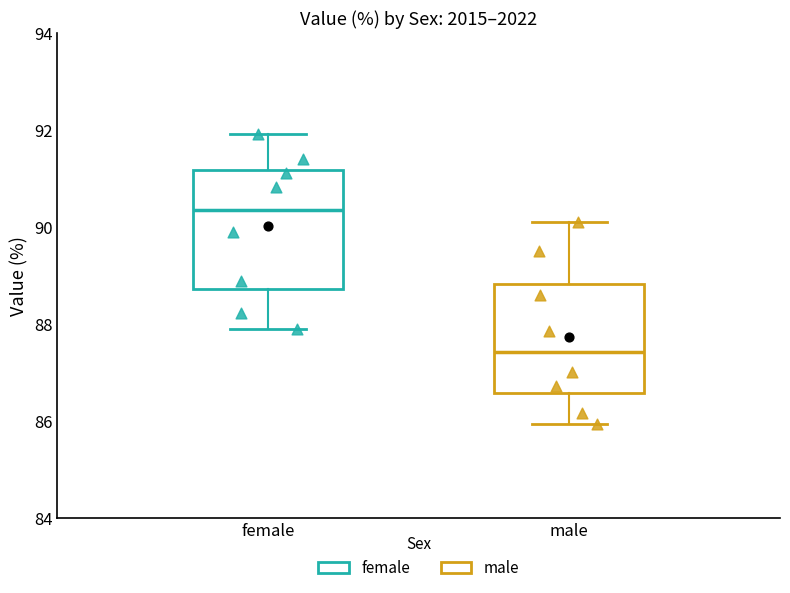

Which box has the lowest median line?

male